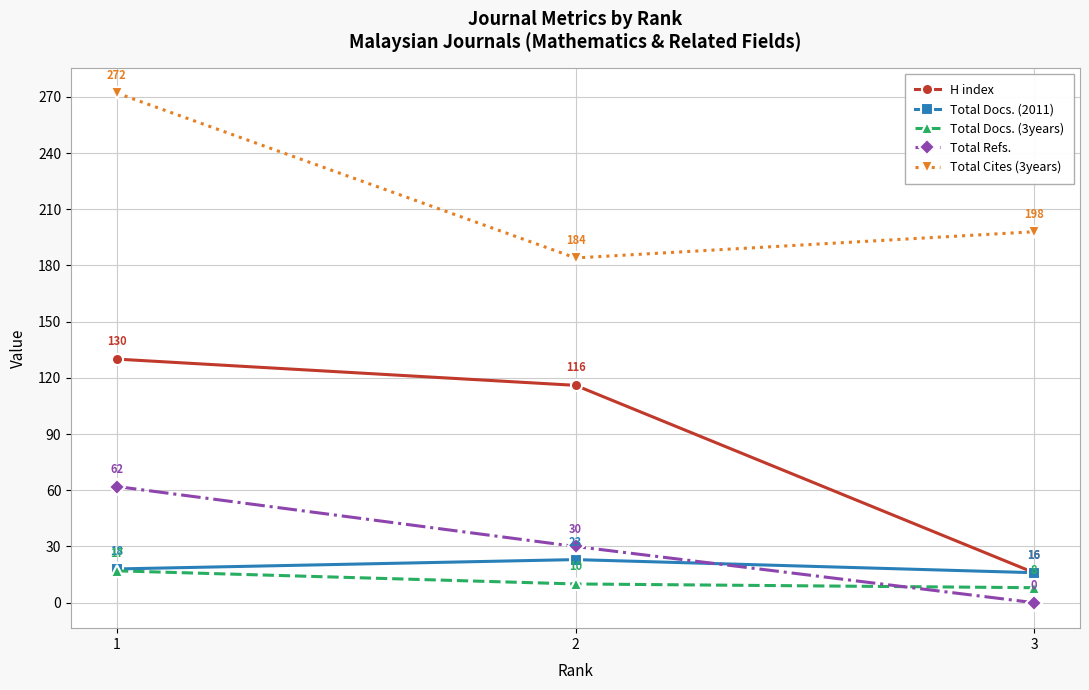

Which series has the largest range (max minus min)?

H index